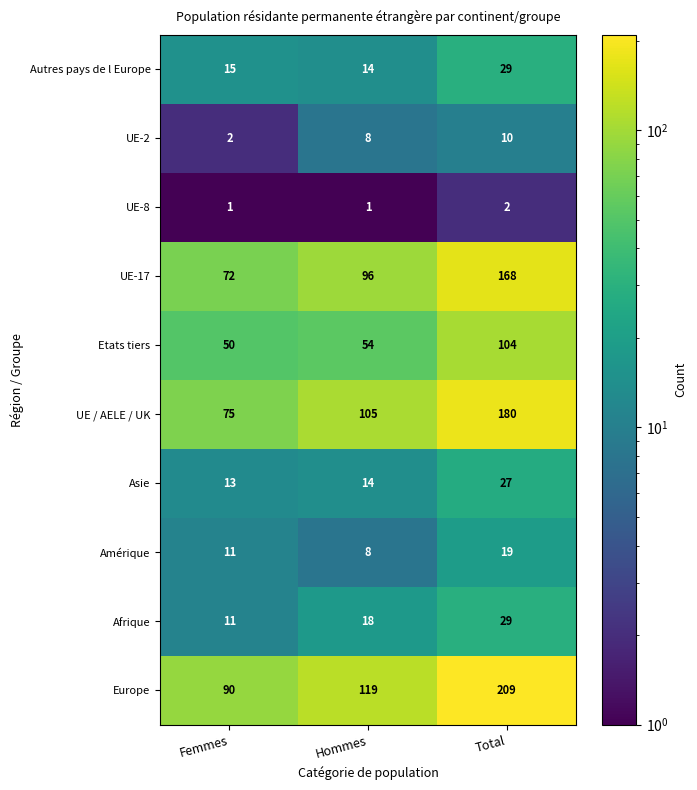

At how many categories does at least one series exceed 63?

3